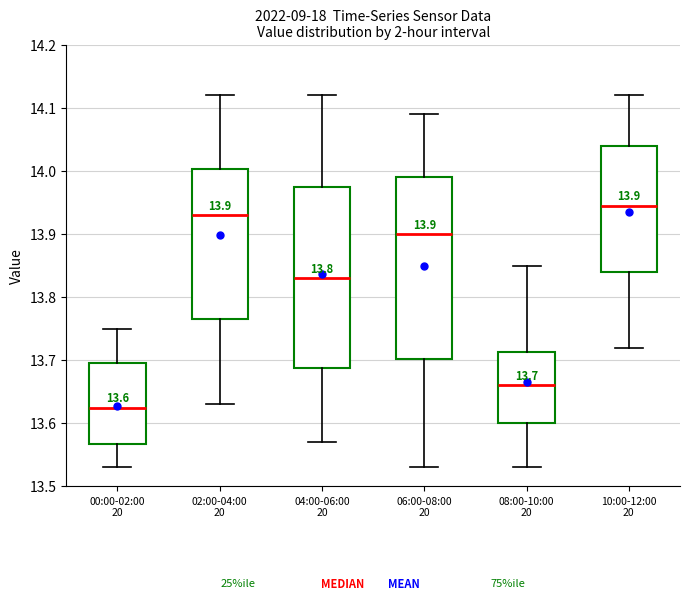

Which box has the highest median line?

10:00-12:00 20